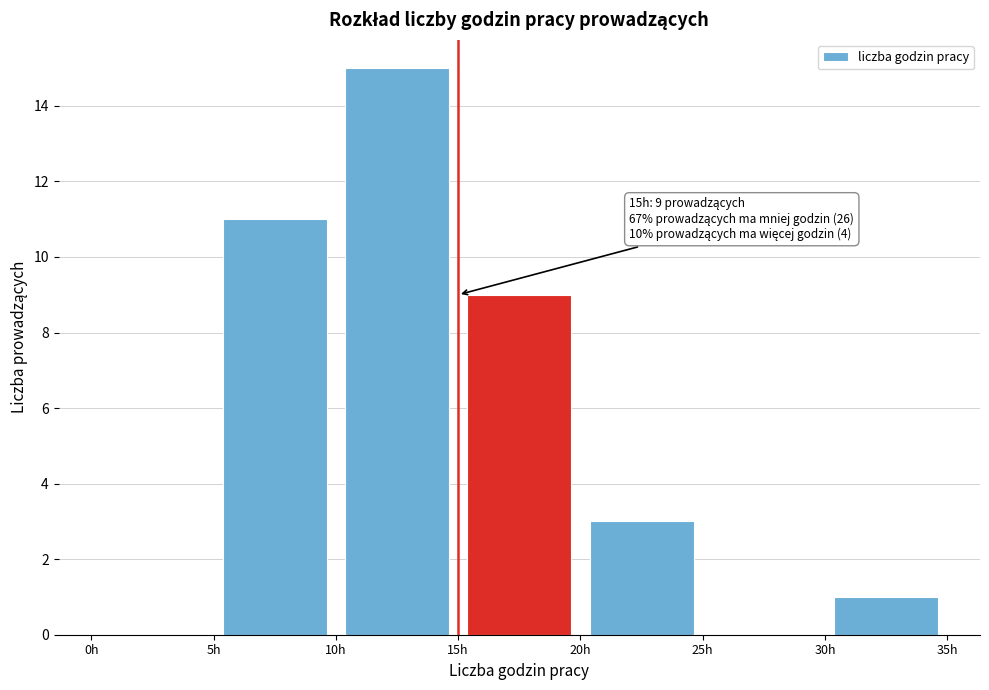

Over which range of the x-axis is the bar tallest?

10 to 15